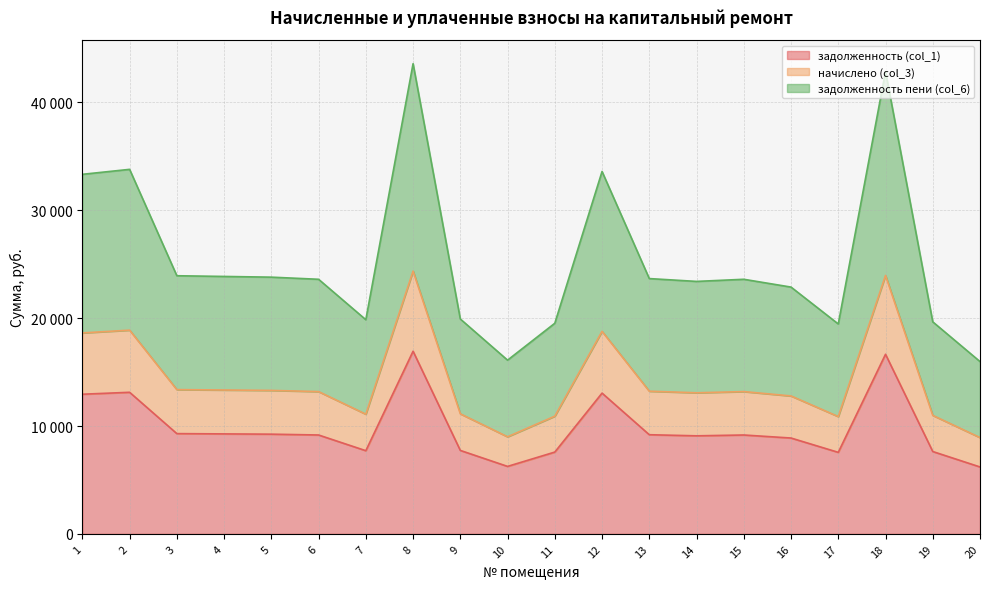

Which series has the largest total across all categories?

задолженность пени (col_6)